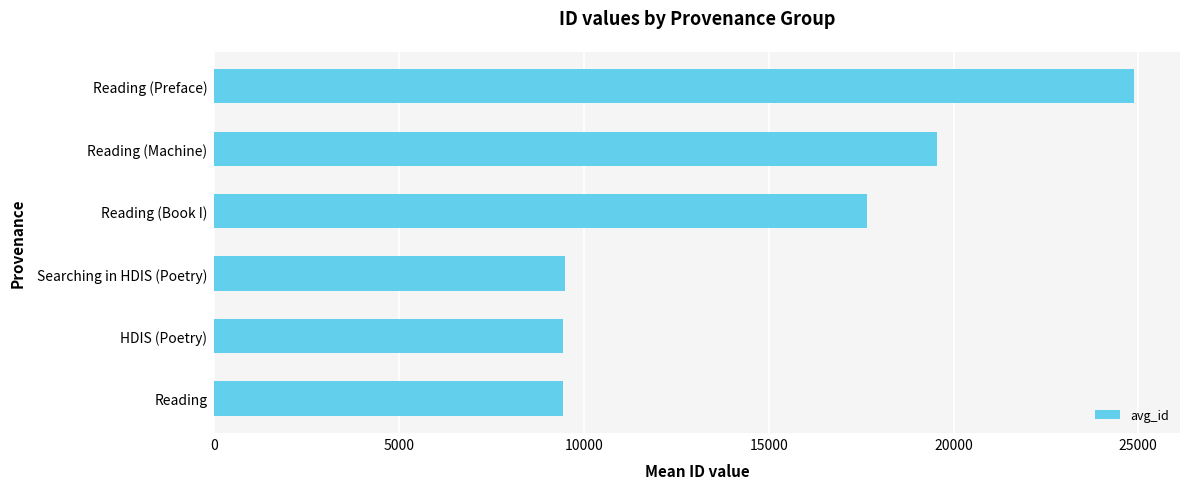

How many distinct data groups are displayed?

1